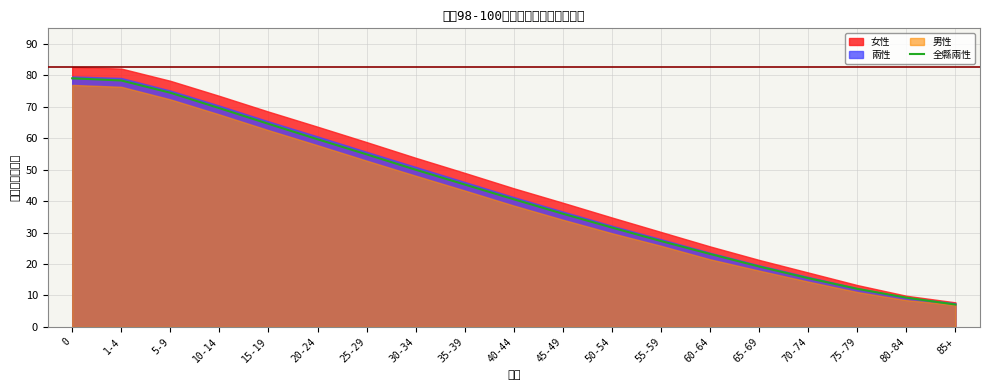

How many lines are shown in the chart?

1